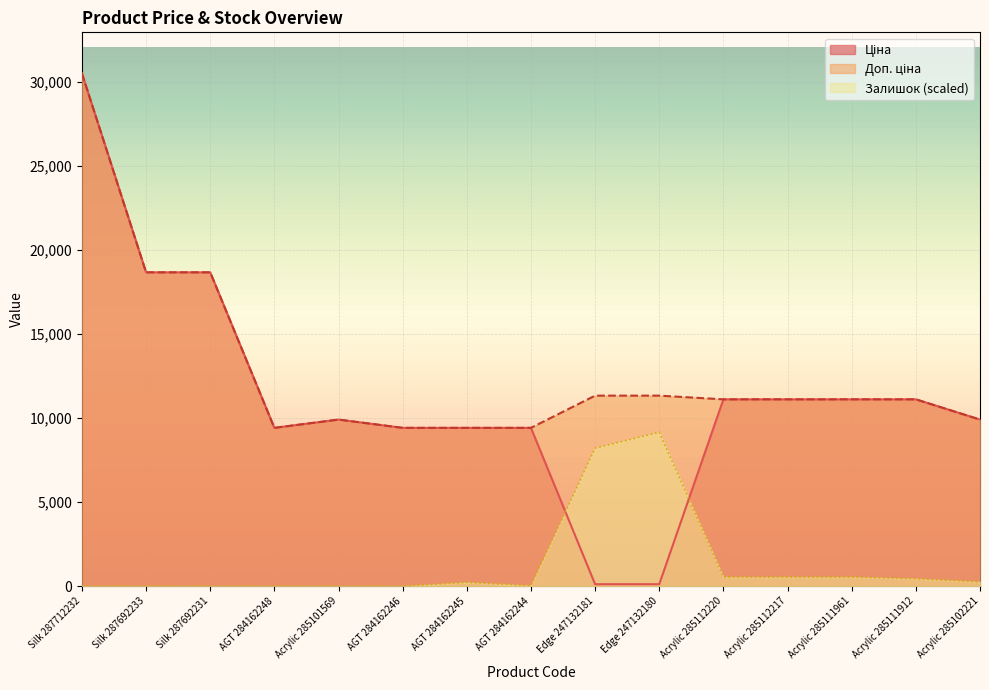

The Залишок series shows 9153.7 at Edge 247132180. True or false?

True